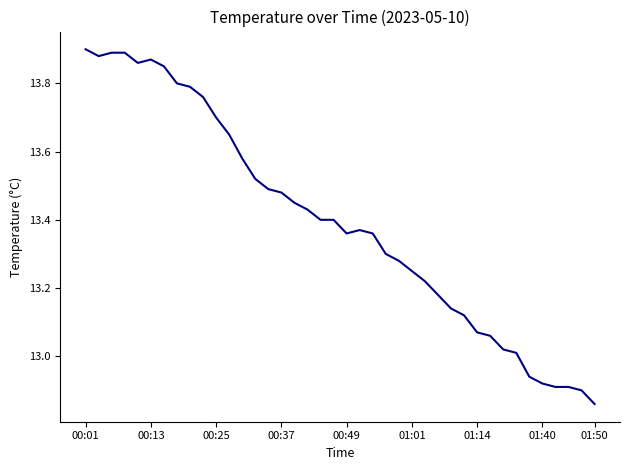

What is the maximum value shown in the chart?

13.9